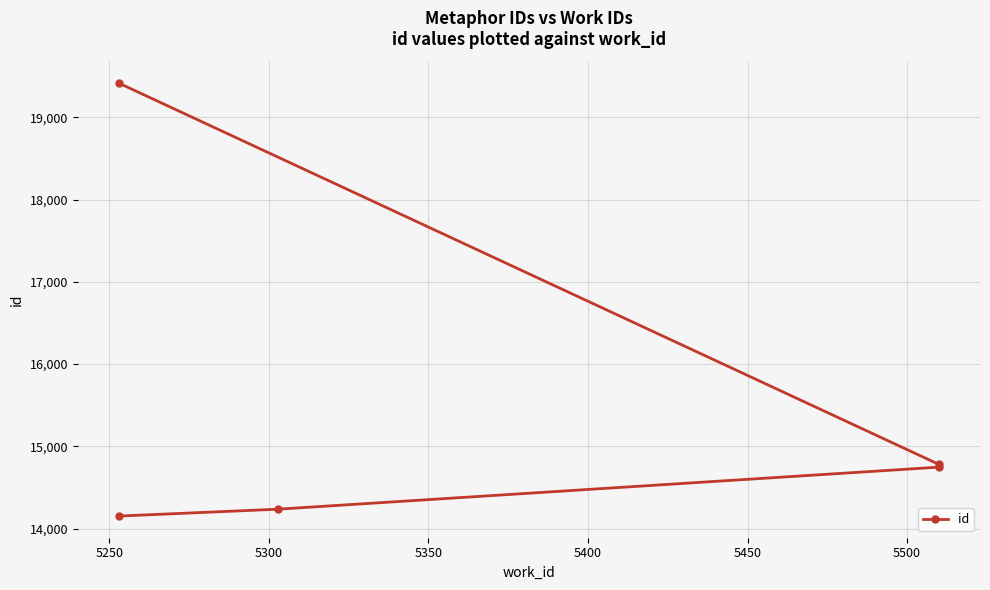

What is the difference between the second highest and minimum values?

628